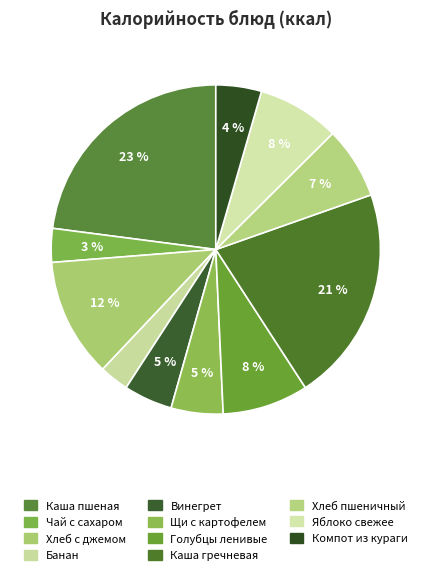

What is the change in value from Чай с сахаром to Хлеб с джемом?

+136.5